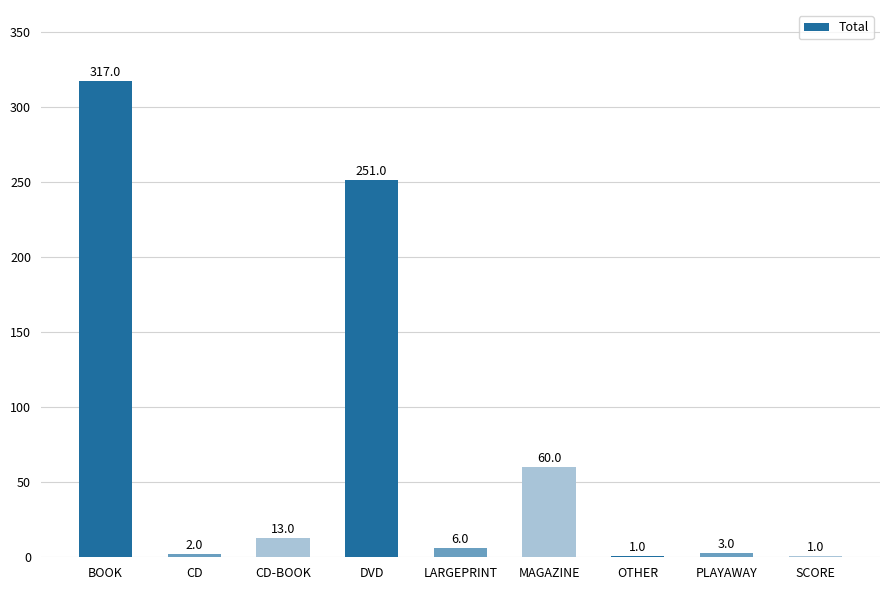

What is the greatest value displayed?

317